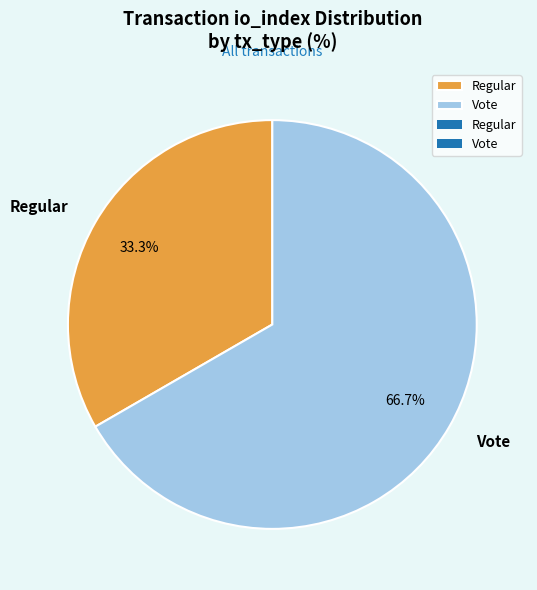

What is the largest slice in the pie chart?

Vote